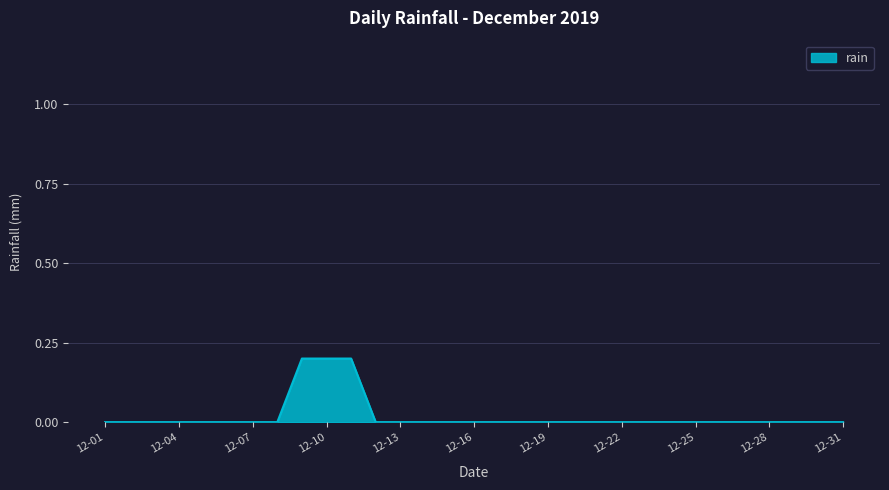

What is the maximum value shown in the chart?

0.2